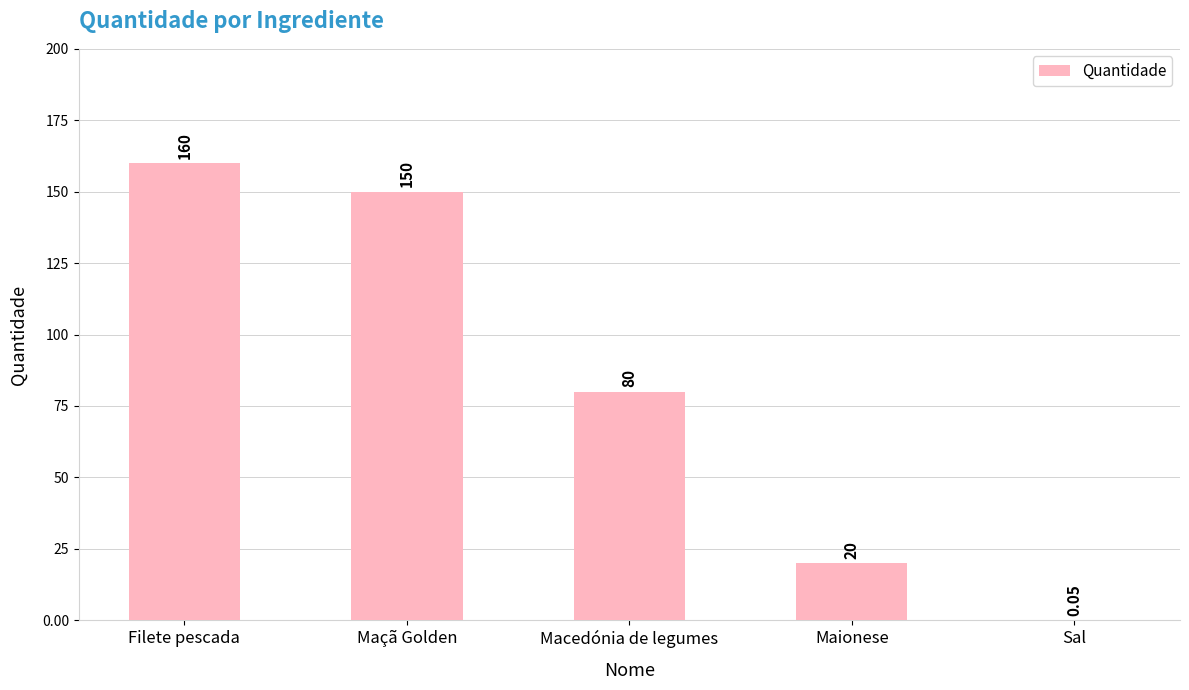

Are the bars horizontal?

No